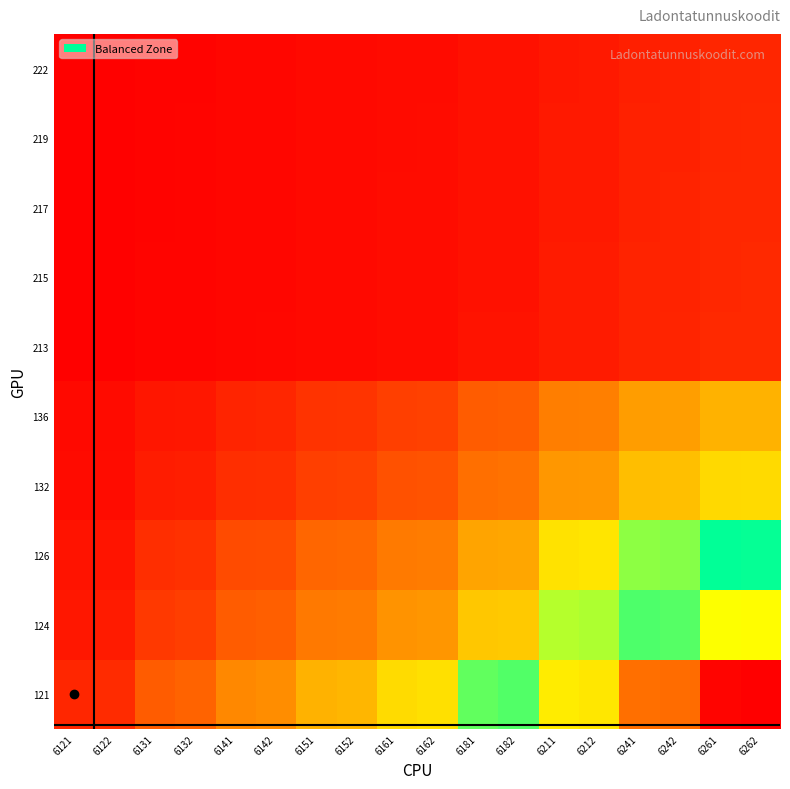

Reading left to right, transcribe all the data shown in this chart.

121: 6121=1.0	6122=1.1	6131=2.4	6132=2.6	6141=3.8	6142=4.0	6151=5.3	6152=5.4	6161=6.7	6162=6.8	6181=9.5	6182=9.7	6211=13.8	6212=13.9	6241=18.0	6242=18.2	6261=20.9	6262=21.0
124: 6121=0.6	6122=0.7	6131=1.5	6132=1.6	6141=2.4	6142=2.5	6151=3.3	6152=3.4	6161=4.2	6162=4.3	6181=6.0	6182=6.1	6211=8.6	6212=8.7	6241=11.3	6242=11.4	6261=13.1	6262=13.2
126: 6121=0.5	6122=0.6	6131=1.2	6132=1.3	6141=1.9	6142=2.0	6151=2.6	6152=2.7	6161=3.4	6162=3.4	6181=4.8	6182=4.9	6211=6.9	6212=7.0	6241=9.1	6242=9.1	6261=10.5	6262=10.6
132: 6121=0.3	6122=0.4	6131=0.8	6132=0.8	6141=1.2	6142=1.3	6151=1.7	6152=1.7	6161=2.1	6162=2.1	6181=3.0	6182=3.0	6211=4.3	6212=4.4	6241=5.7	6242=5.7	6261=6.6	6262=6.6
136: 6121=0.3	6122=0.3	6131=0.6	6132=0.6	6141=1.0	6142=1.0	6151=1.3	6152=1.4	6161=1.7	6162=1.7	6181=2.4	6182=2.4	6211=3.5	6212=3.5	6241=4.5	6242=4.6	6261=5.3	6262=5.3
213: 6121=0.1	6122=0.1	6131=0.1	6132=0.1	6141=0.2	6142=0.2	6151=0.3	6152=0.3	6161=0.3	6162=0.4	6181=0.5	6182=0.5	6211=0.7	6212=0.7	6241=0.9	6242=0.9	6261=1.1	6262=1.1
215: 6121=0.1	6122=0.1	6131=0.1	6132=0.1	6141=0.2	6142=0.2	6151=0.3	6152=0.3	6161=0.3	6162=0.3	6181=0.5	6182=0.5	6211=0.7	6212=0.7	6241=0.9	6242=0.9	6261=1.1	6262=1.1
217: 6121=0.0	6122=0.1	6131=0.1	6132=0.1	6141=0.2	6142=0.2	6151=0.3	6152=0.3	6161=0.3	6162=0.3	6181=0.5	6182=0.5	6211=0.7	6212=0.7	6241=0.9	6242=0.9	6261=1.0	6262=1.0
219: 6121=0.0	6122=0.1	6131=0.1	6132=0.1	6141=0.2	6142=0.2	6151=0.3	6152=0.3	6161=0.3	6162=0.3	6181=0.5	6182=0.5	6211=0.7	6212=0.7	6241=0.9	6242=0.9	6261=1.0	6262=1.0
222: 6121=0.0	6122=0.1	6131=0.1	6132=0.1	6141=0.2	6142=0.2	6151=0.3	6152=0.3	6161=0.3	6162=0.3	6181=0.5	6182=0.5	6211=0.7	6212=0.7	6241=0.9	6242=0.9	6261=1.0	6262=1.0